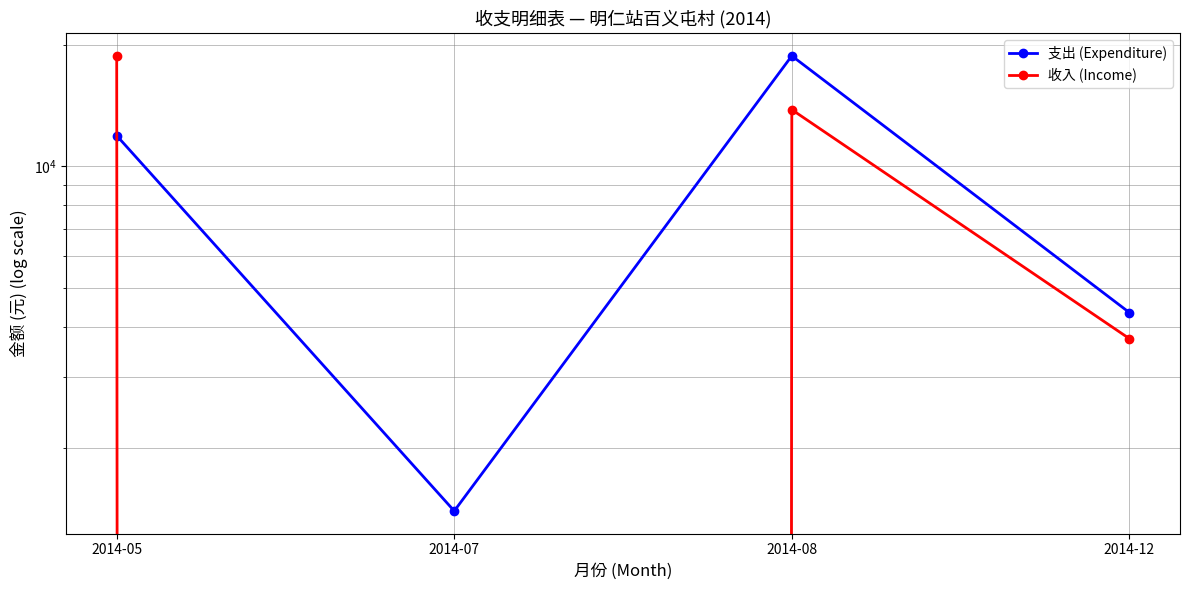

The value of 支出 (Expenditure) at 2014-08 is 5735.5. True or false?

False